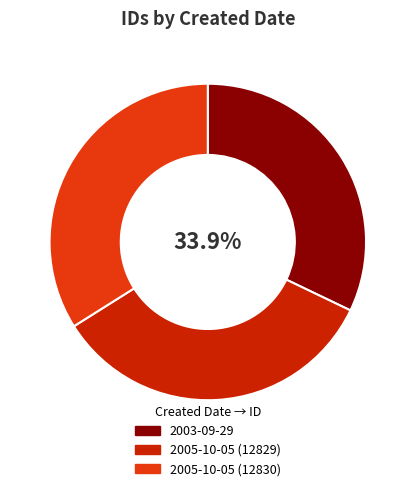

Approximately how many times larger is the value at 2005-10-05 (12829) compared to 2005-10-05 (12830)?

1.0